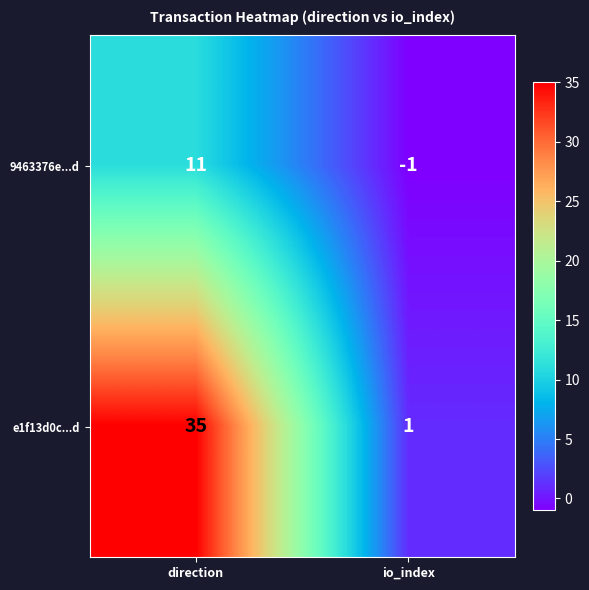

Is it true that 9463376e...d equals -1 at io_index?

True